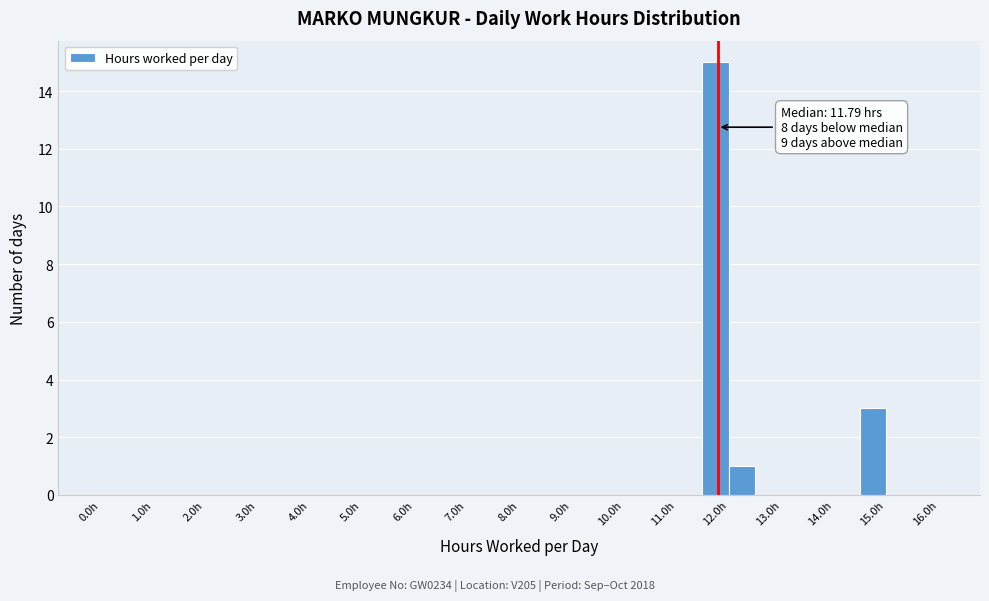

Over which range of the x-axis is the bar tallest?

11.5 to 12.0